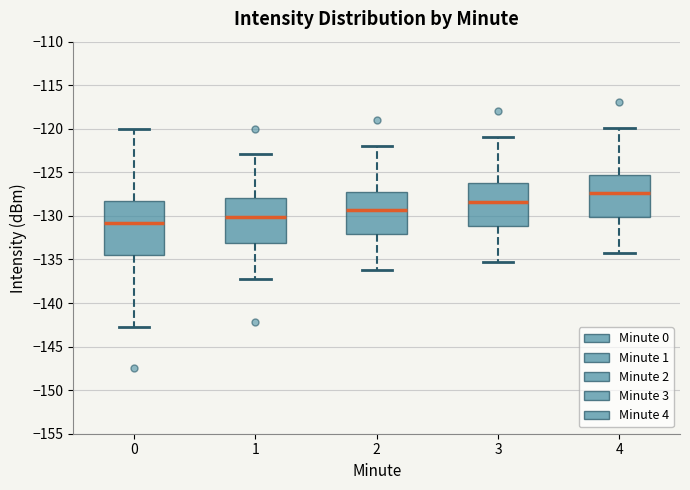

Comparing the boxes themselves (not the whiskers), which one is the tallest?

0